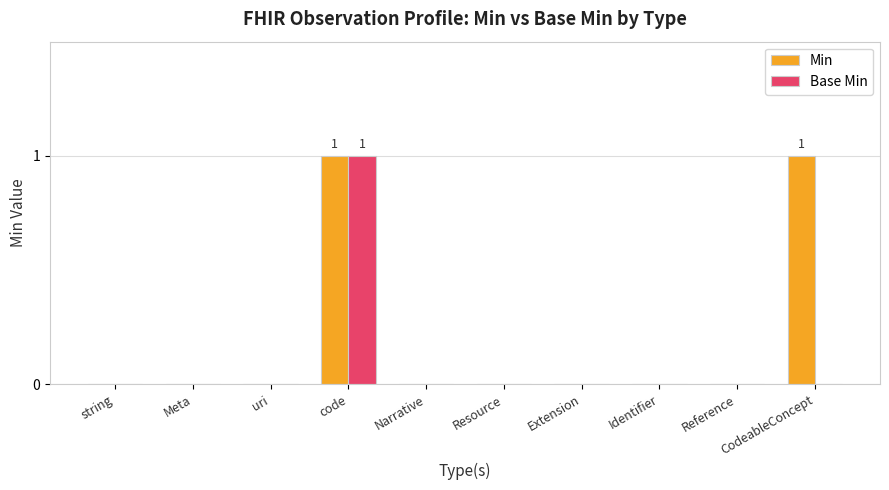

At which category is the sum across all series the highest?

code